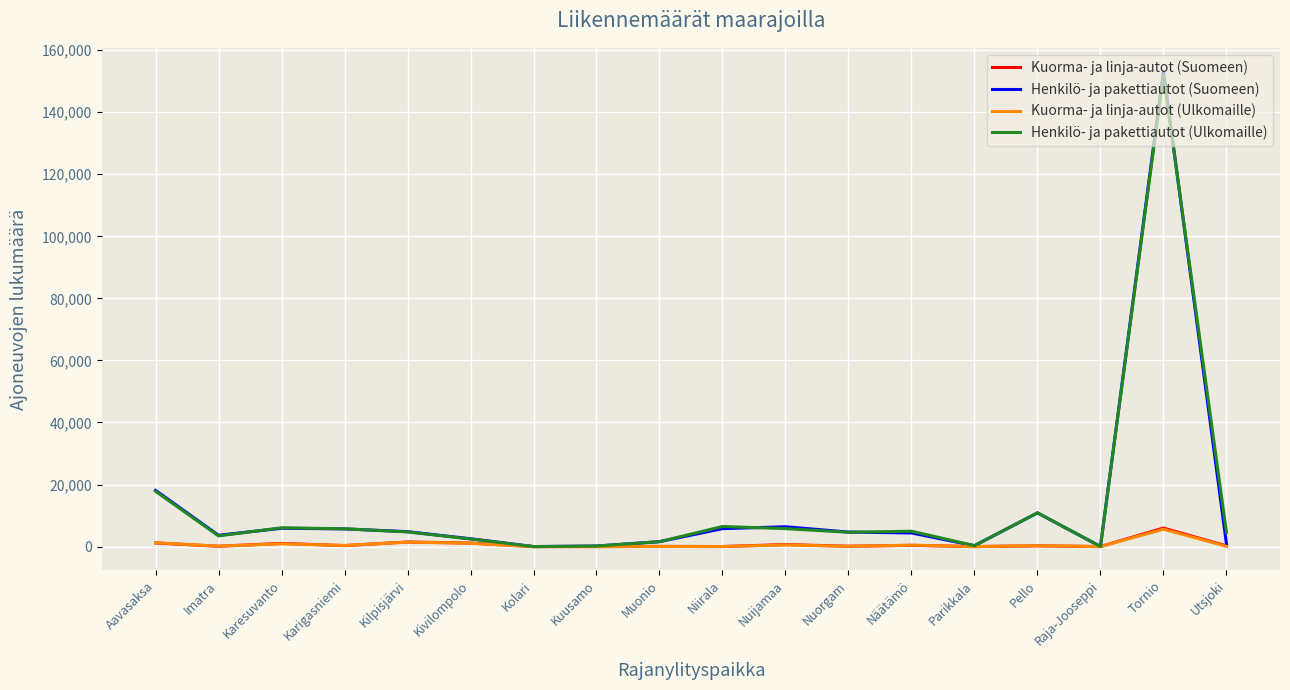

Which series has the widest spread of values?

Henkilö- ja pakettiautot (Suomeen)